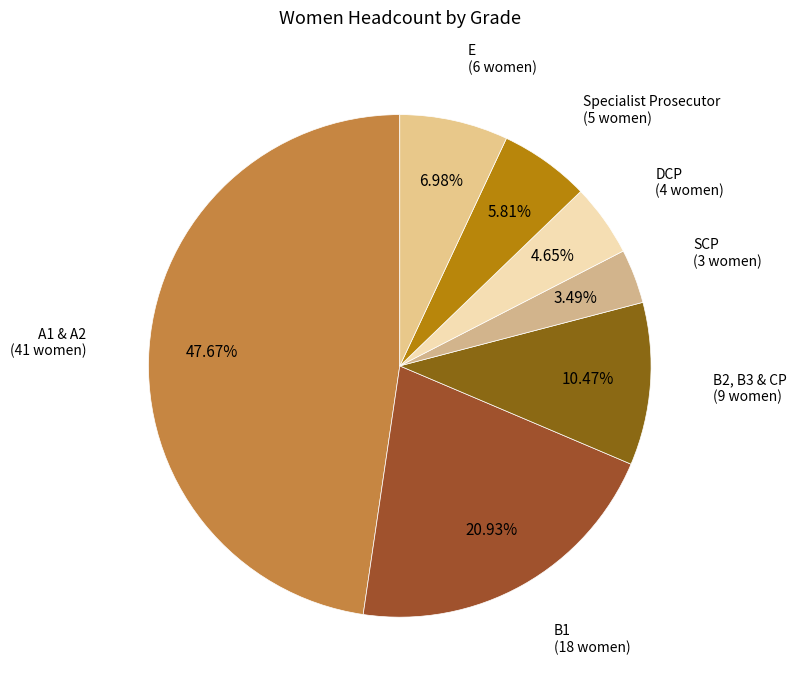

Does any single category account for the majority?

No